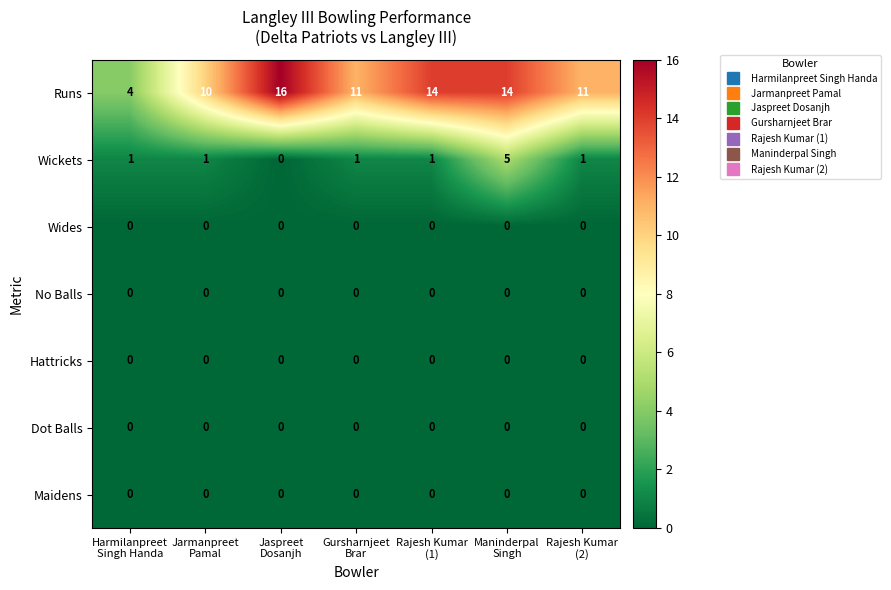

Which series has the largest total across all categories?

Runs